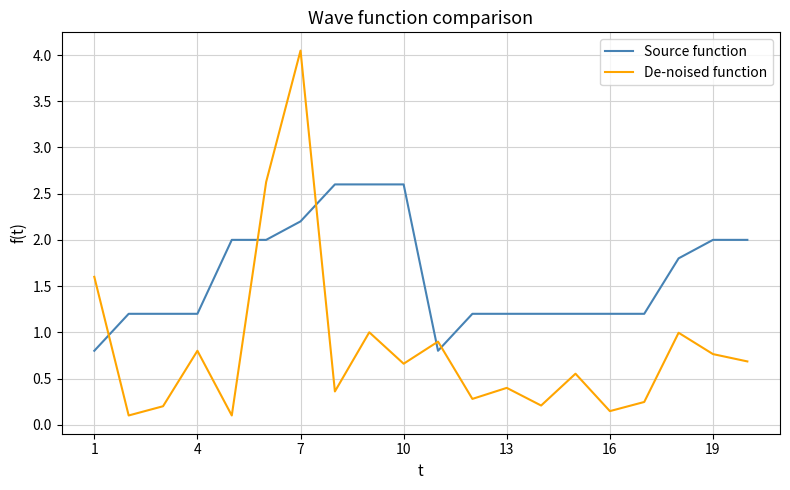

Which series has the widest spread of values?

De-noised function